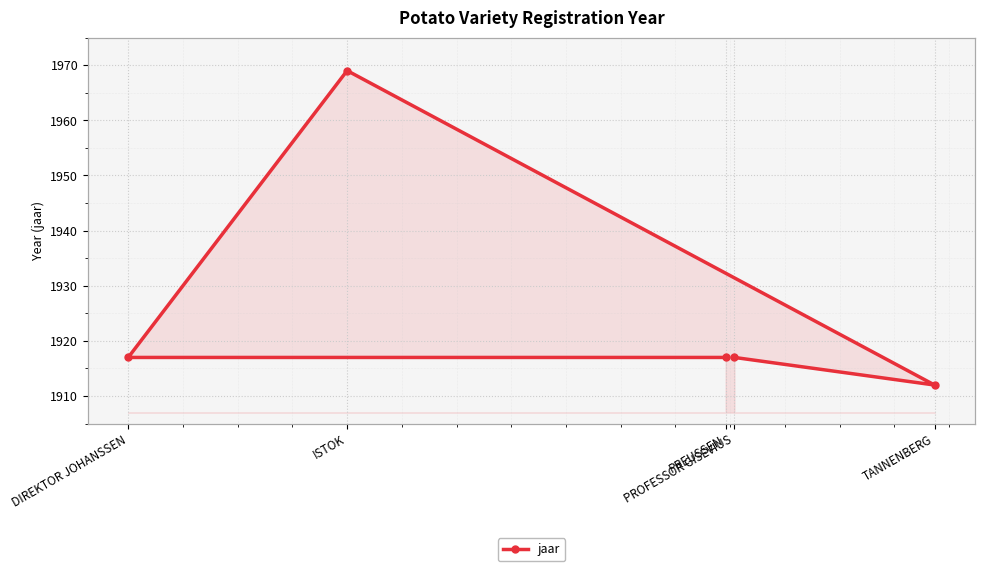

Where is the first local maximum?

ISTOK